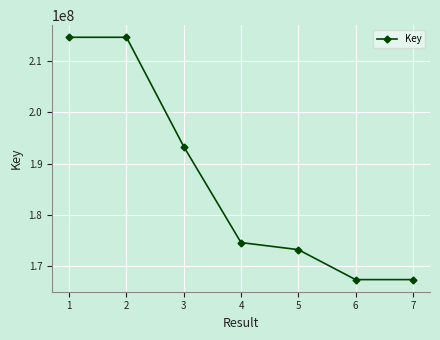

What is the difference between the values at 5 and 1?

41524431